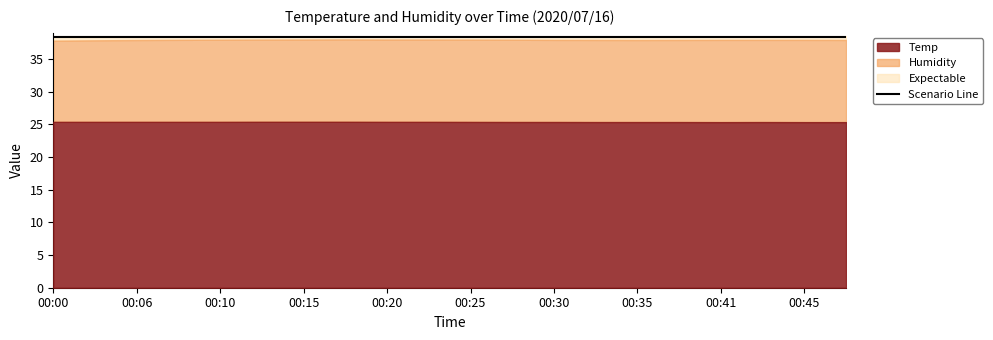

True or false: Humidity and Temp intersect in this chart.

False